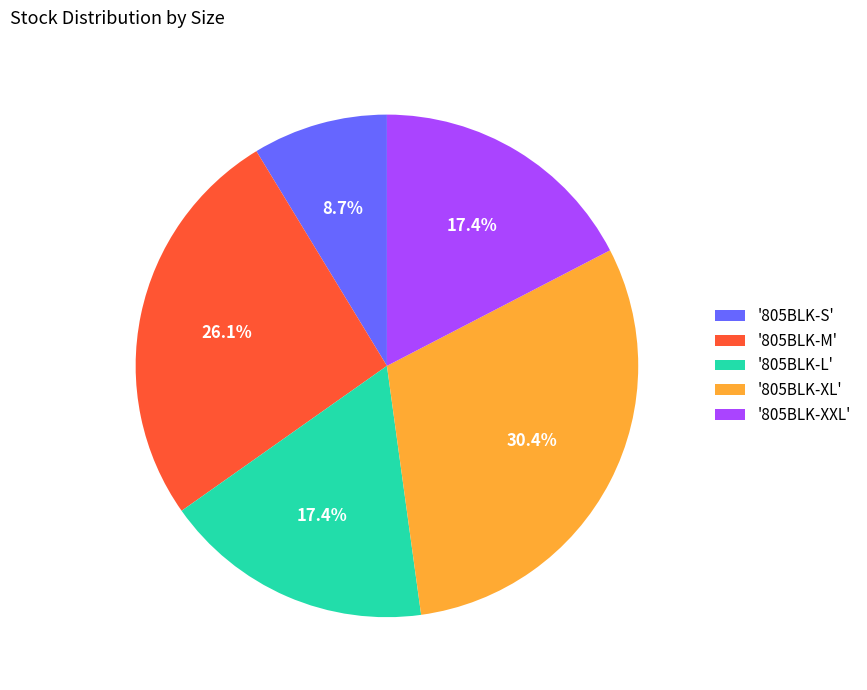

Is there any slice that represents more than half of the pie?

No